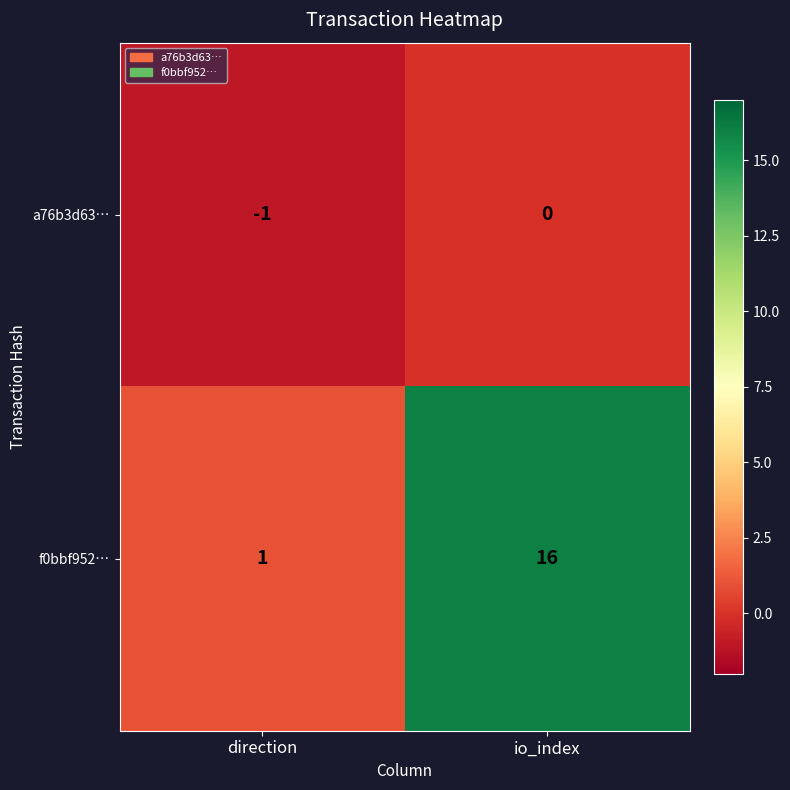

How many distinct data groups are displayed?

2